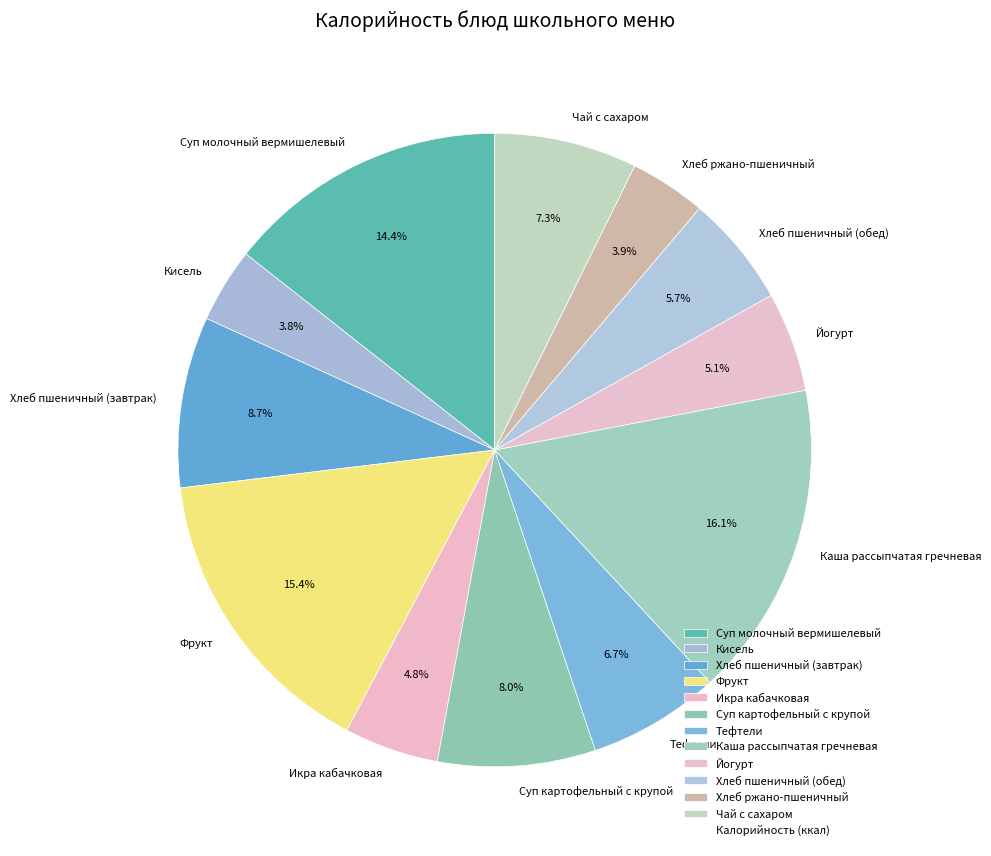

To the nearest percent, what is the combined percentage of Чай с сахаром and Икра кабачковая?

12%